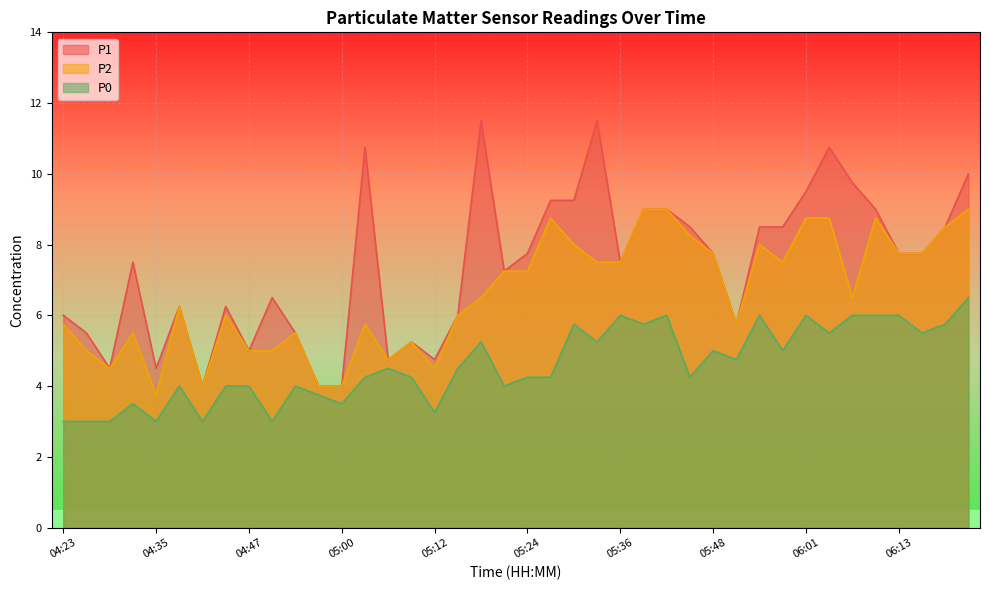

How many lines are shown in the chart?

3